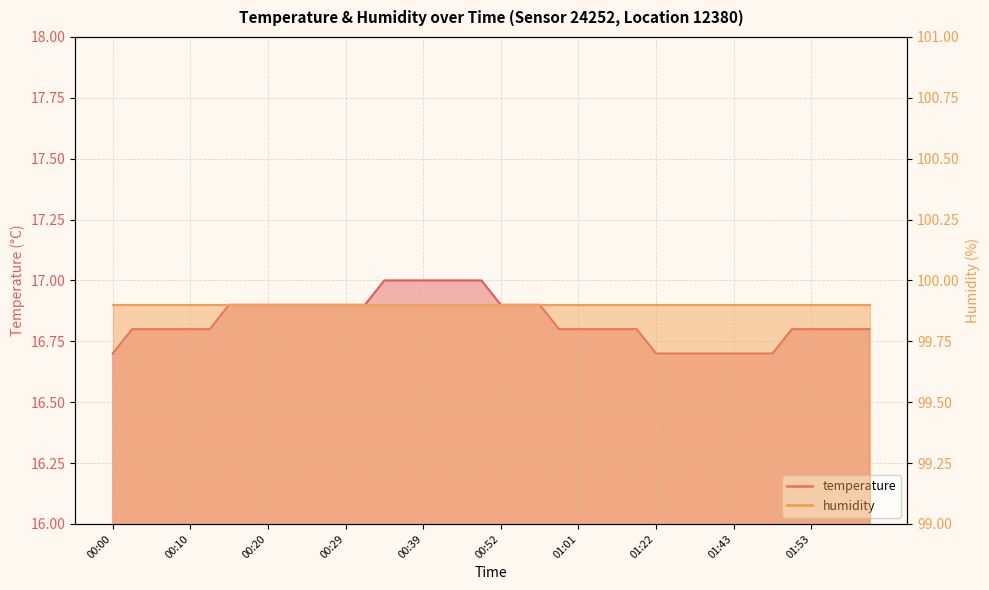

At which category does the chart reach its peak across all series?

00:34